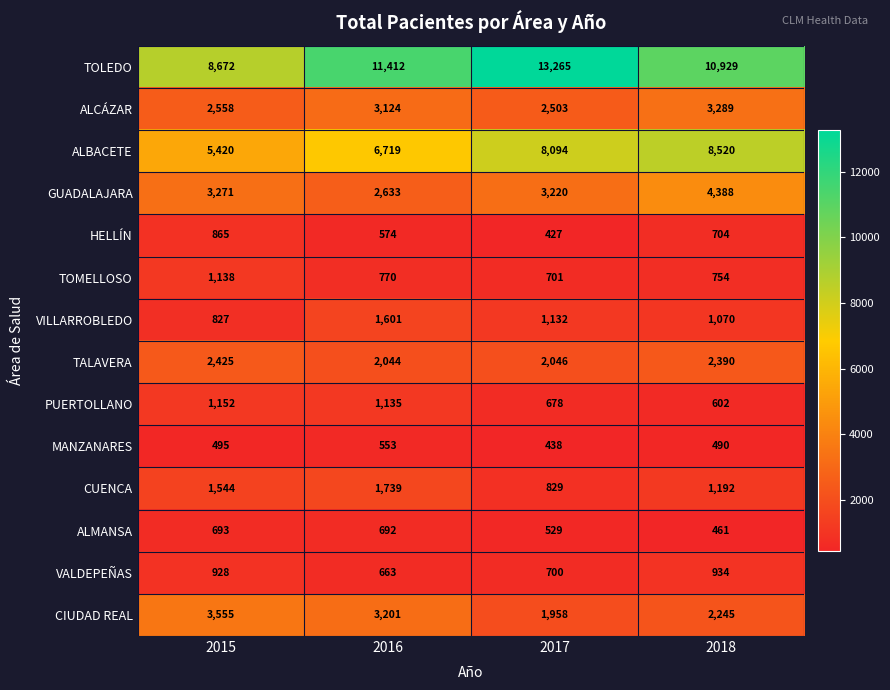

What is the difference between the second highest and minimum values in the CUENCA series?

715